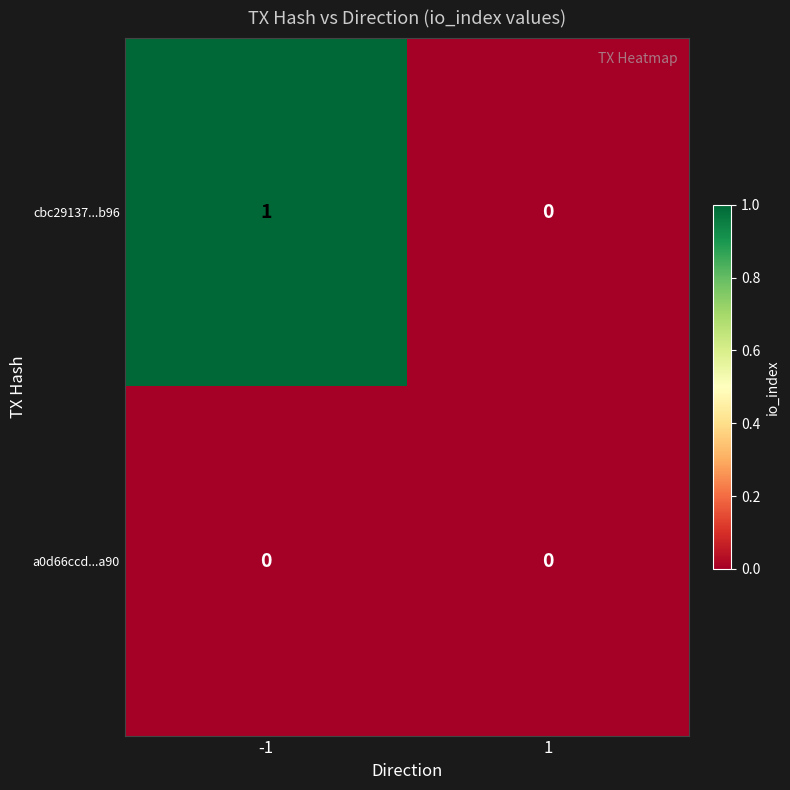

Which series has the largest total across all categories?

cbc29137...b96